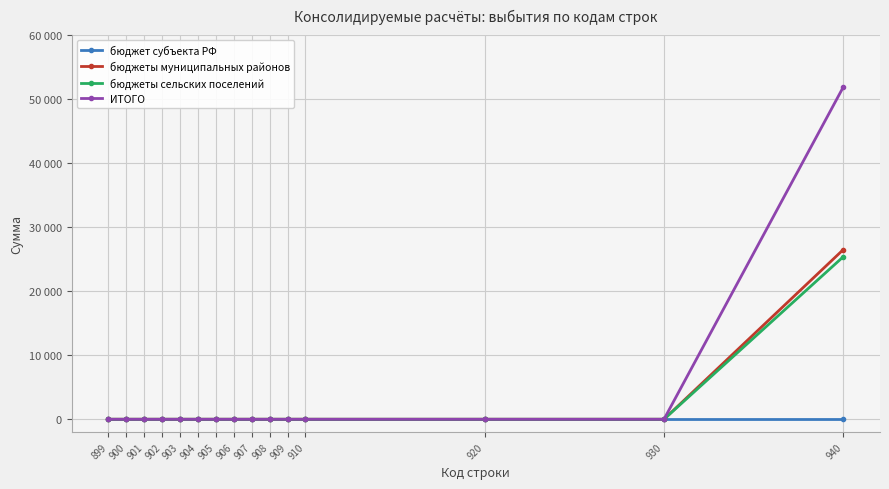

The value of бюджеты муниципальных районов at 901 is -12891. True or false?

False